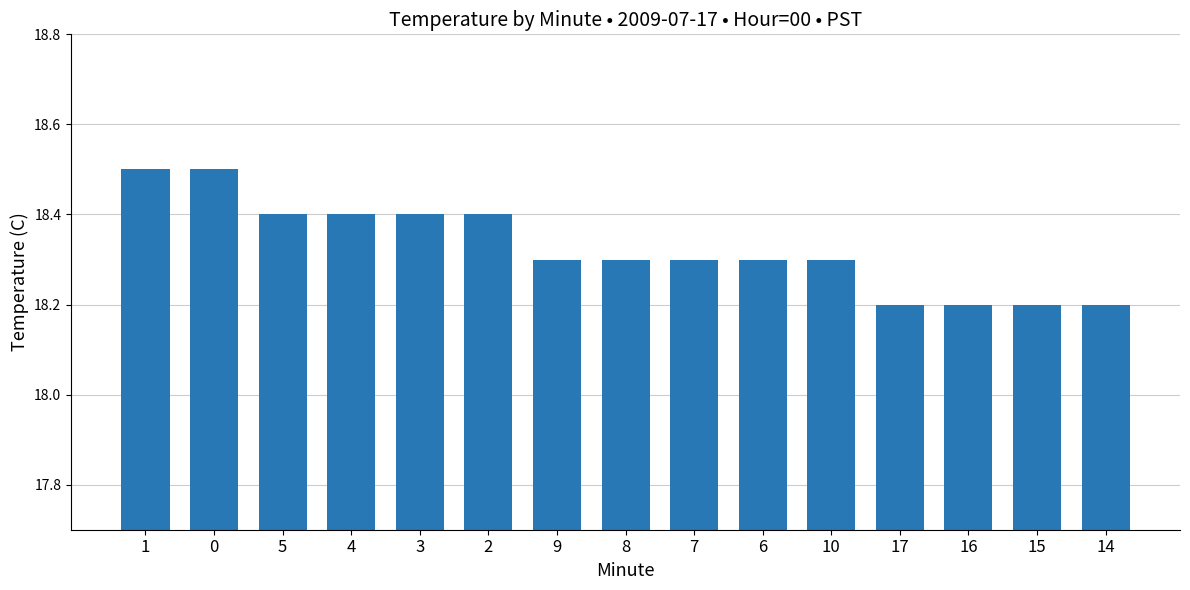

What position from the right is 3?

11